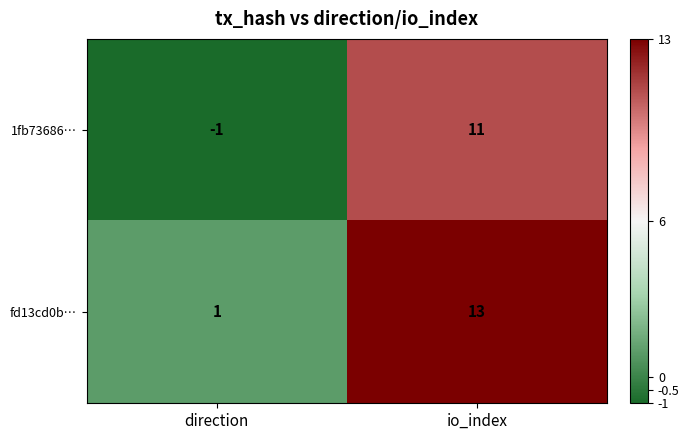

How many series are shown in this chart?

2